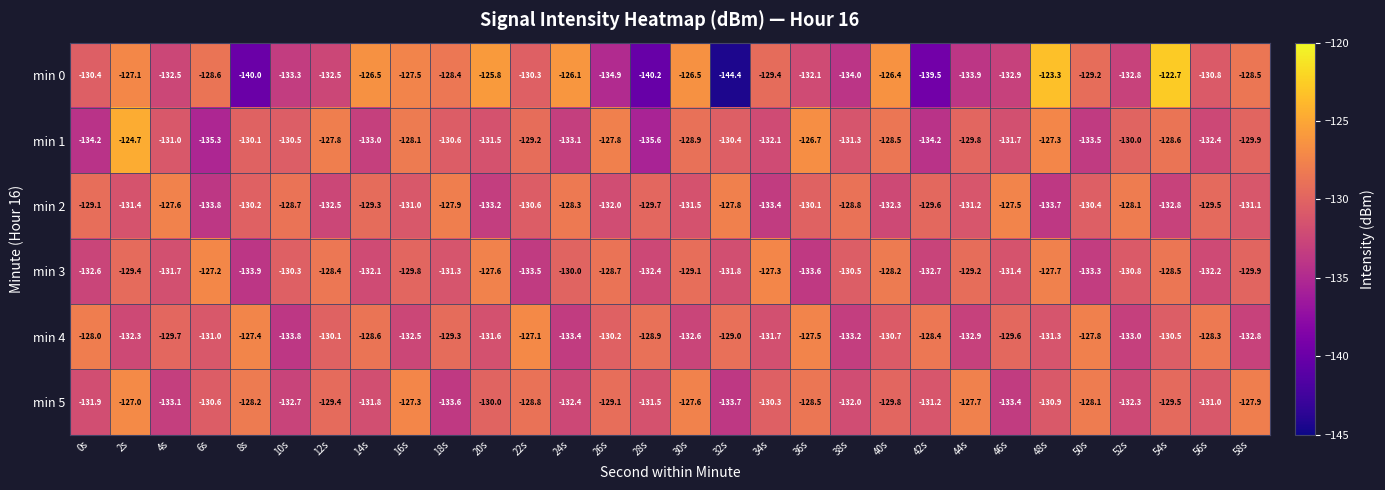

What is the difference between the highest and lowest values at 4s?

5.5